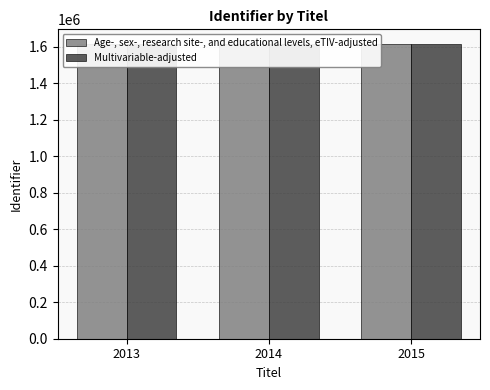

Reading left to right, list all the values displayed in this chart.

Age-, sex-, research site-, and educational levels, eTIV-adjusted: 1614013	1614014	1614015
Multivariable-adjusted: 1614129	1614013	1614014